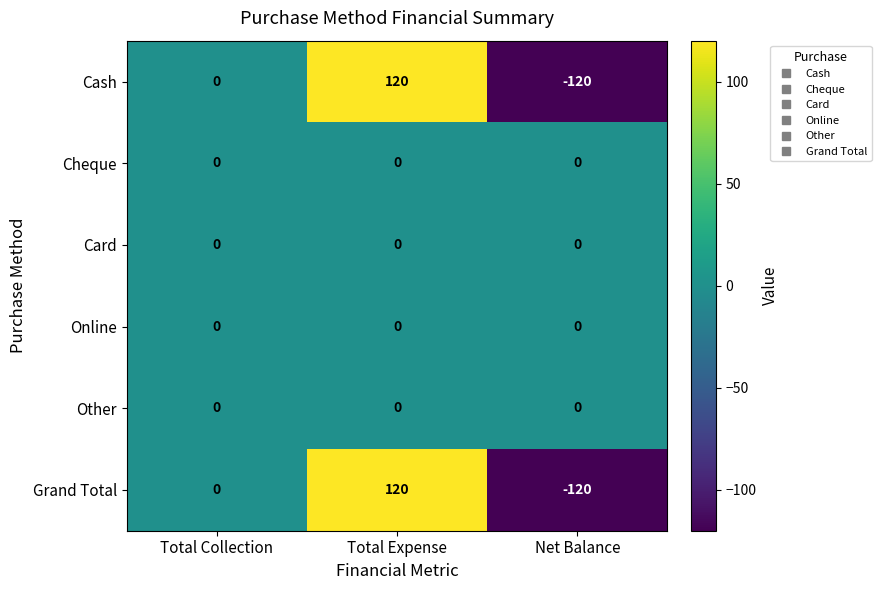

At which category is the sum across all series the highest?

Total Expense